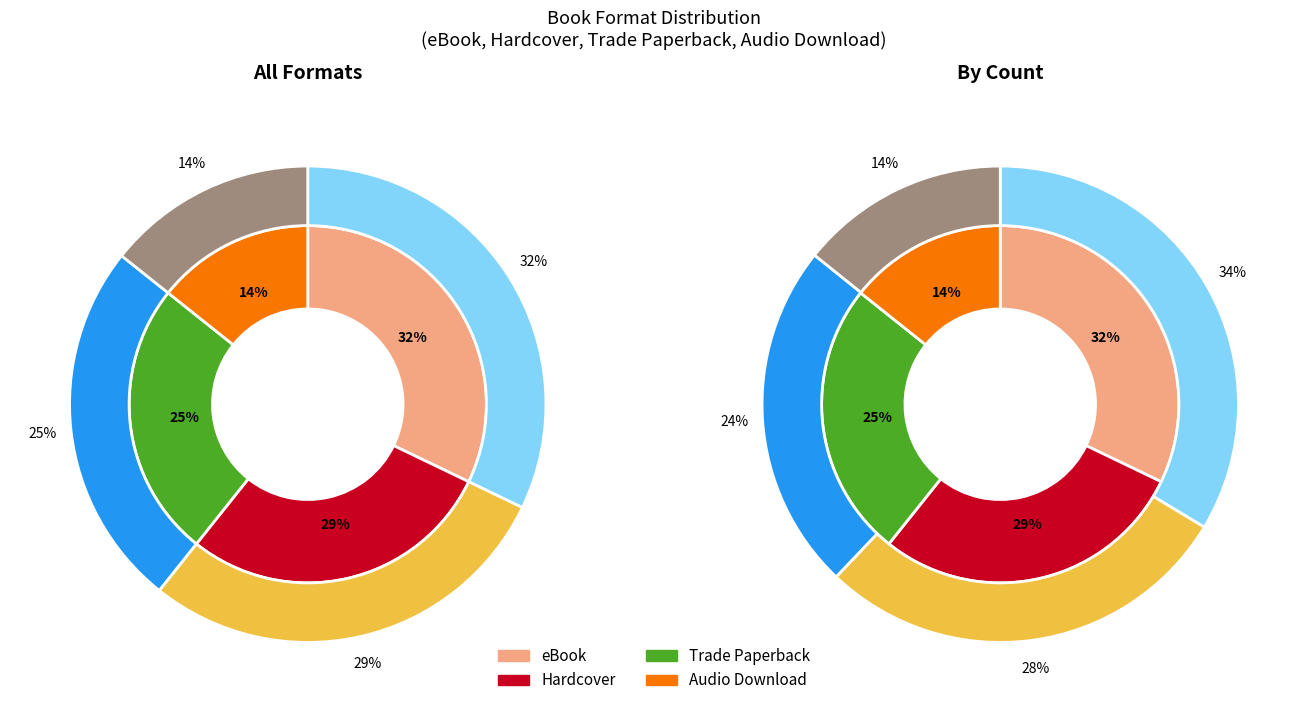

What portion of the pie excludes eBook?

67.9%